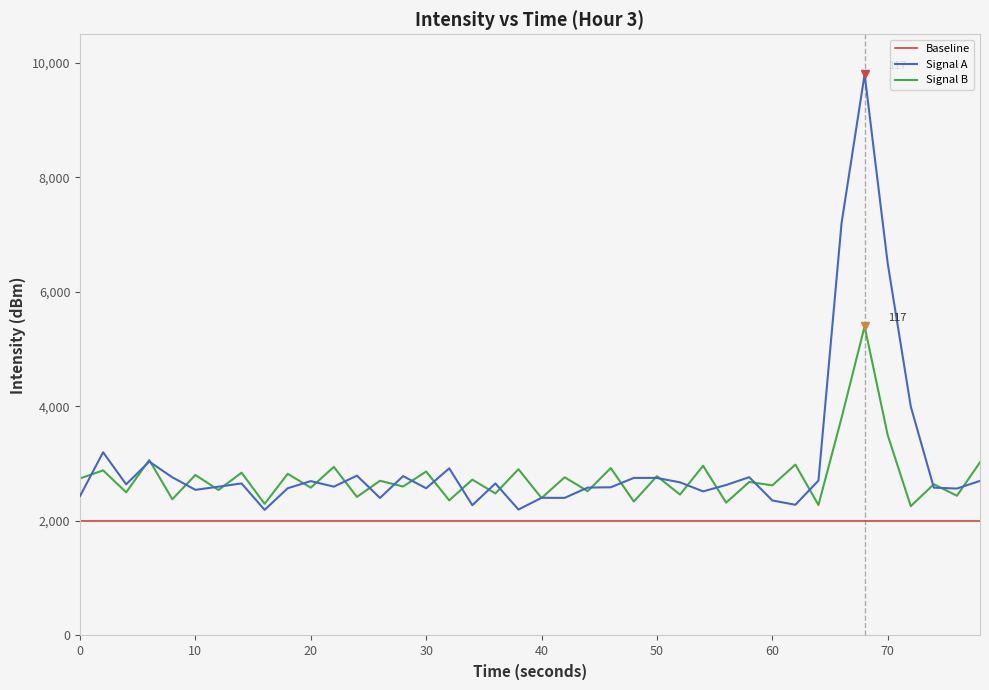

Count the number of categories in the chart.

40